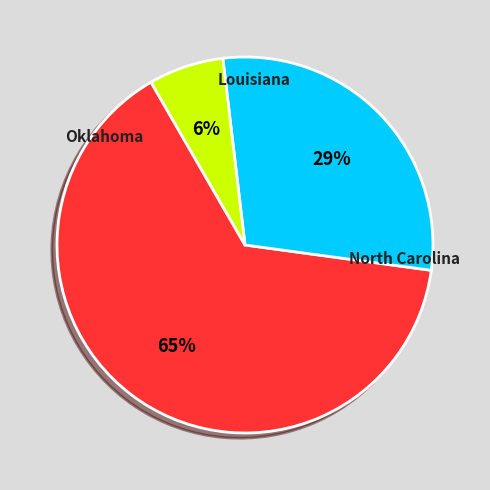

How many slices are in this pie chart?

3